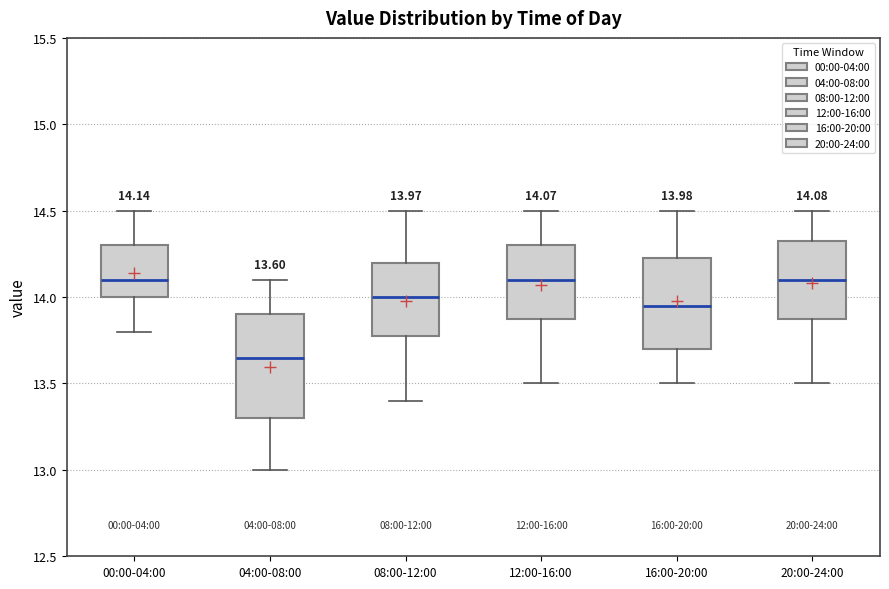

Comparing the boxes themselves (not the whiskers), which one is the tallest?

04:00-08:00